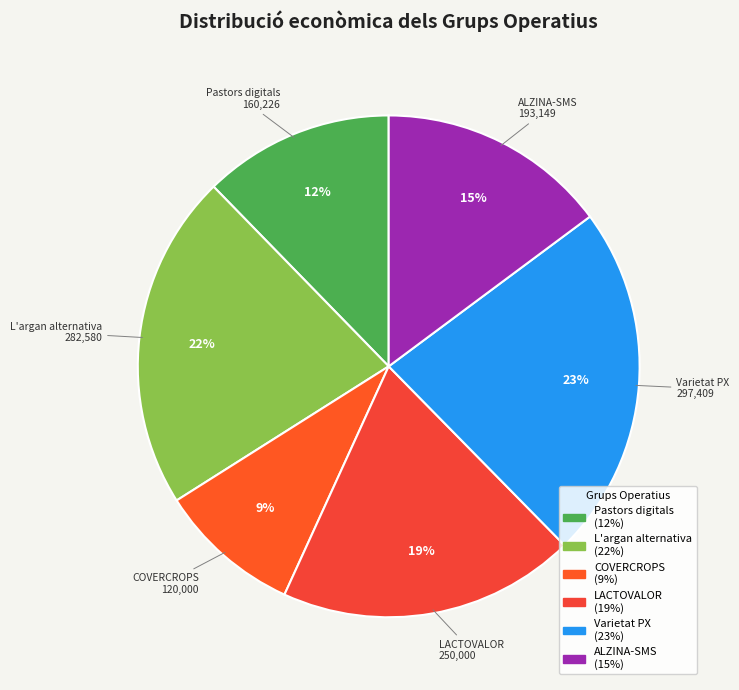

Do COVERCROPS and L'argan alternativa together represent more than half of the pie?

No